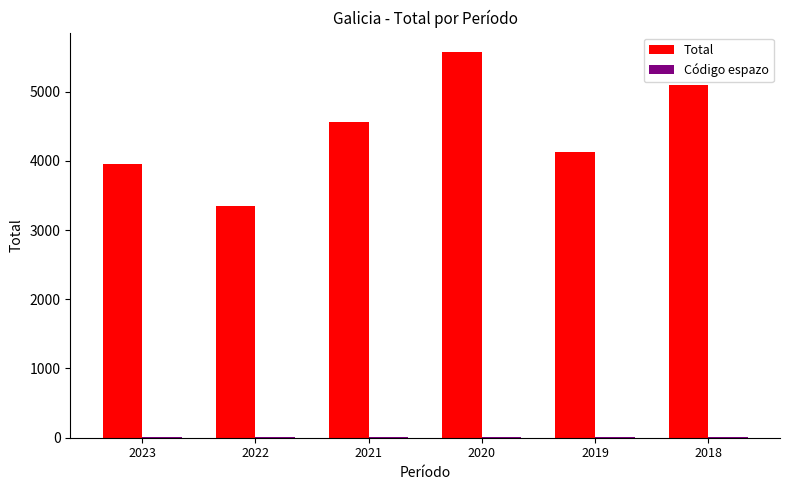

What is the sum of all Total values?

26671